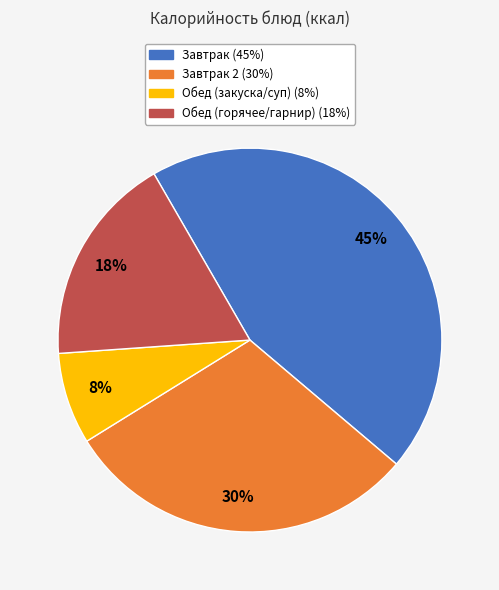

To the nearest percent, what is the difference between the largest and smallest slice percentages?

37%